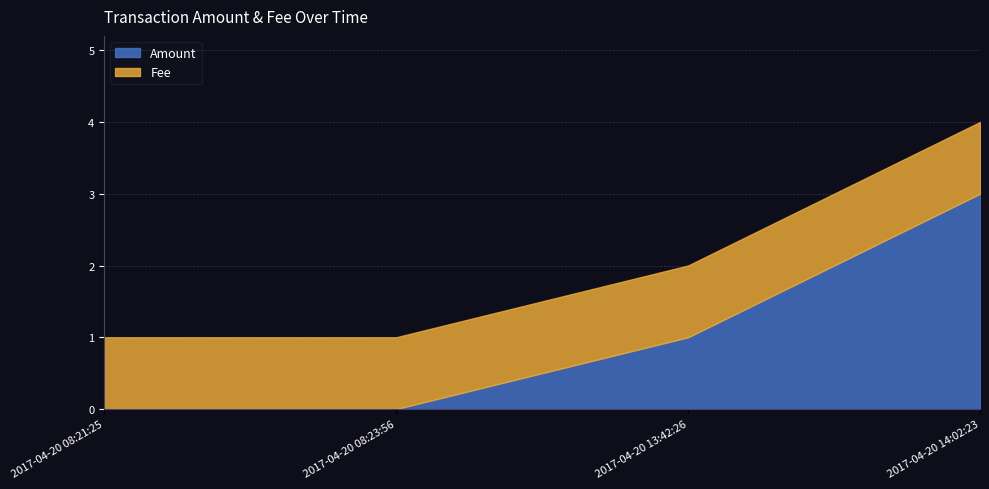

Which series has the largest total across all categories?

Amount